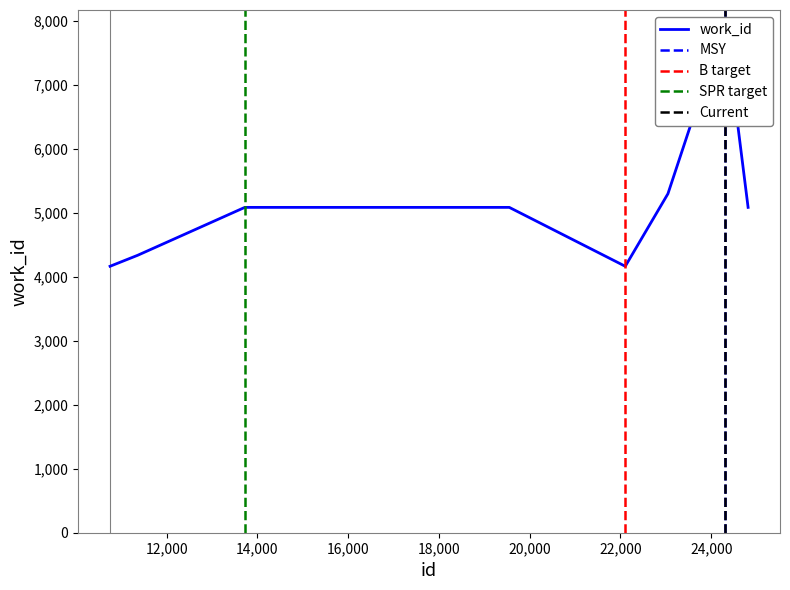

Is it true that the value at 13720 is 2737?

False